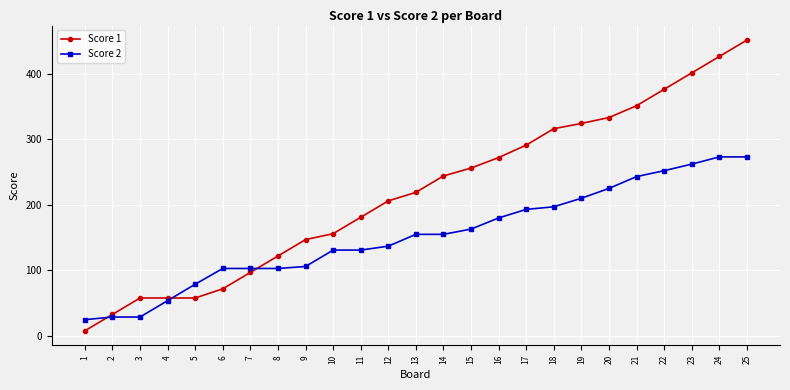

Reading right to left, what are all the values shown in this chart?

Score 1: 451	426	401	376	351	333	324	316	291	272	256	244	219	206	181	156	147	122	97	72	58	58	58	33	8
Score 2: 273	273	262	252	243	225	210	197	193	180	163	155	155	137	131	131	106	103	103	103	79	54	29	29	25